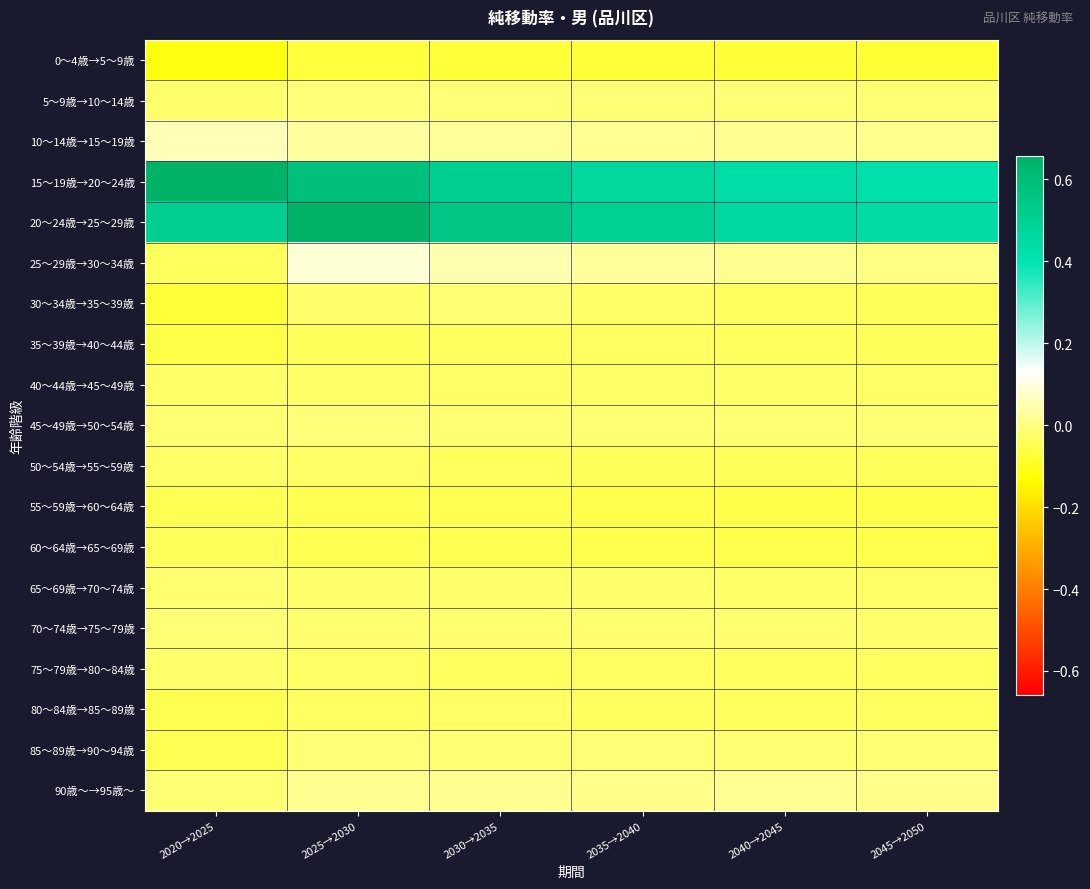

Between 2025→2030 and 2030→2035, which is larger?

2025→2030